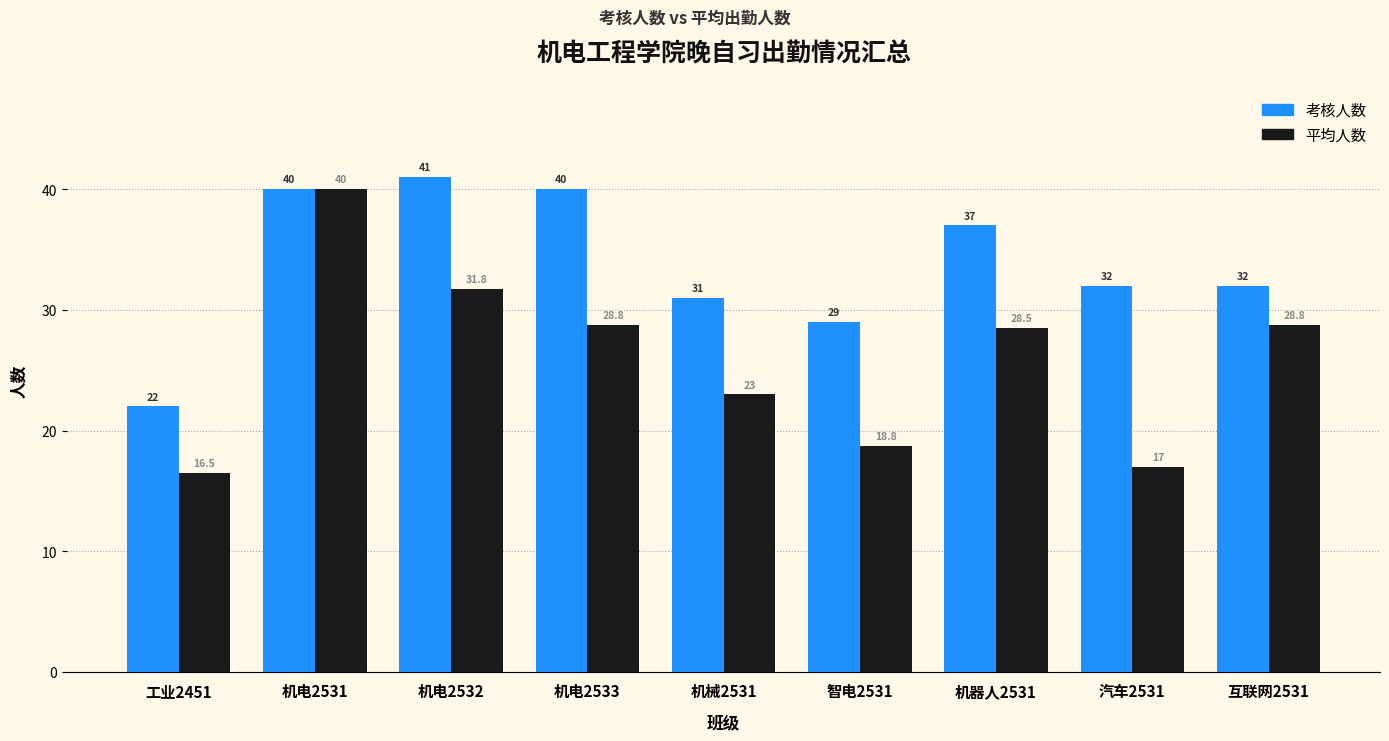

How many values in the 平均人数 series are below 28?

4